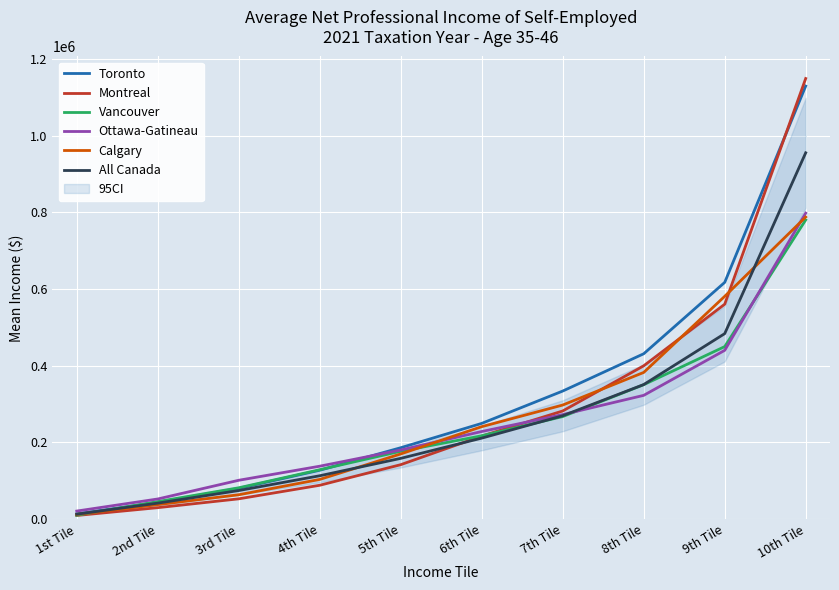

What is the value of the Montreal point at the 7th from the left?

282000